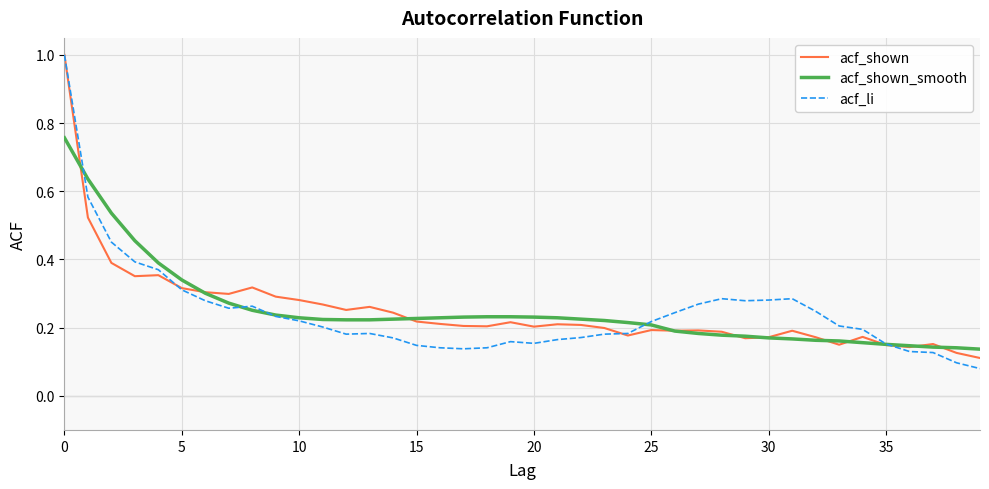

Which series has the largest range (max minus min)?

acf_li